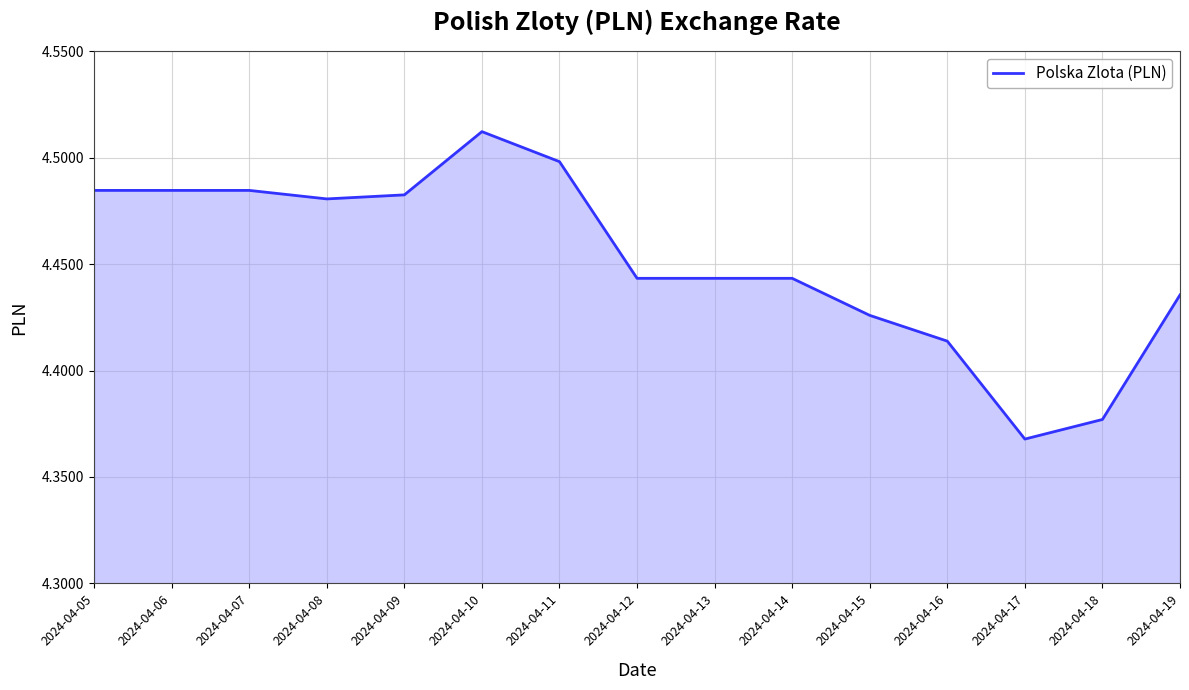

What is the sum of the values at 2024-04-08 and 2024-04-19?

8.9